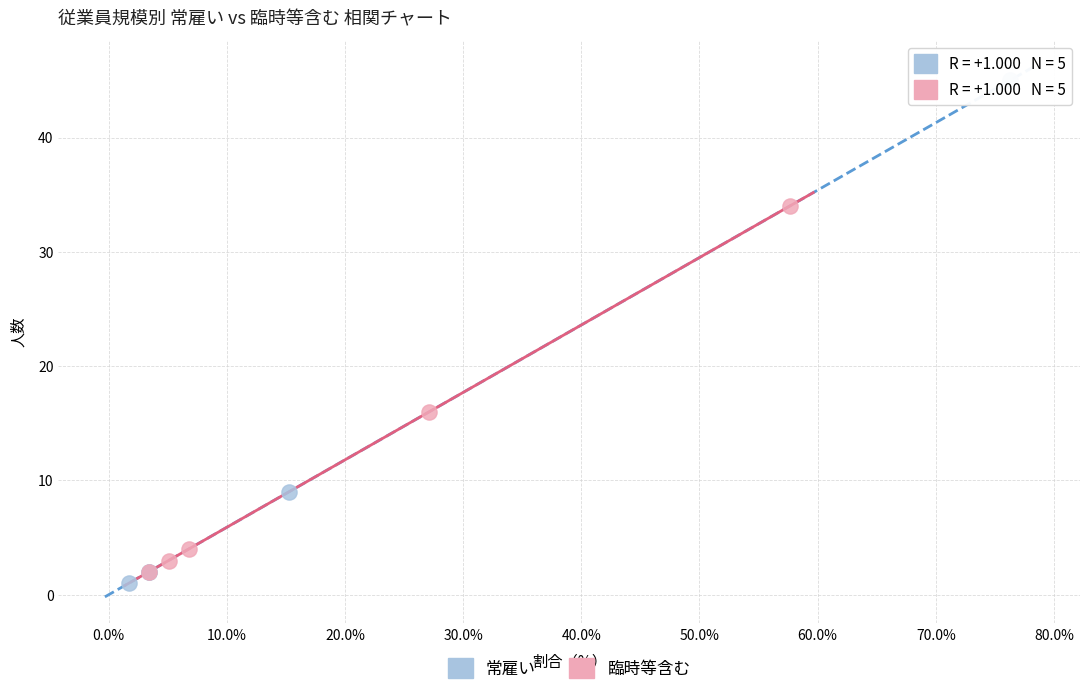

Which series has the largest Y range (max minus min)?

常雇い